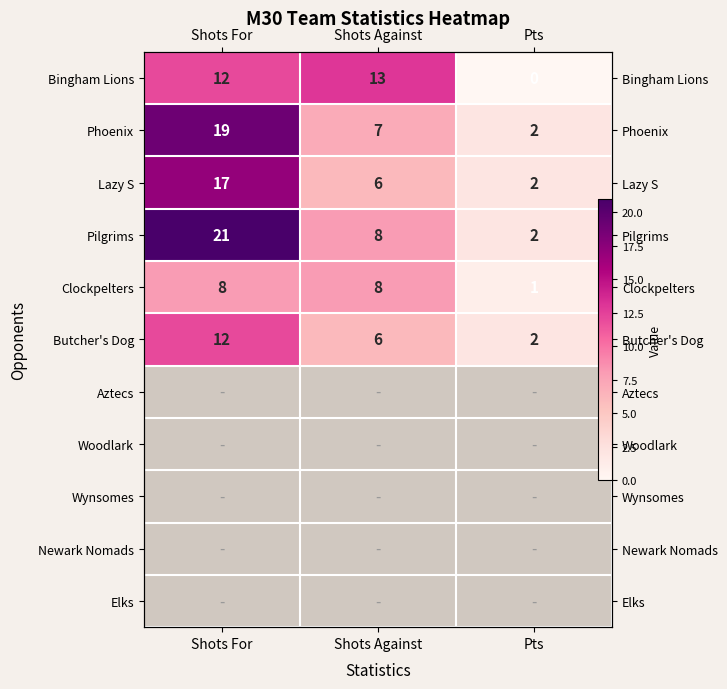

True or false: Bingham Lions has a value of 19.2 at Shots For.

False